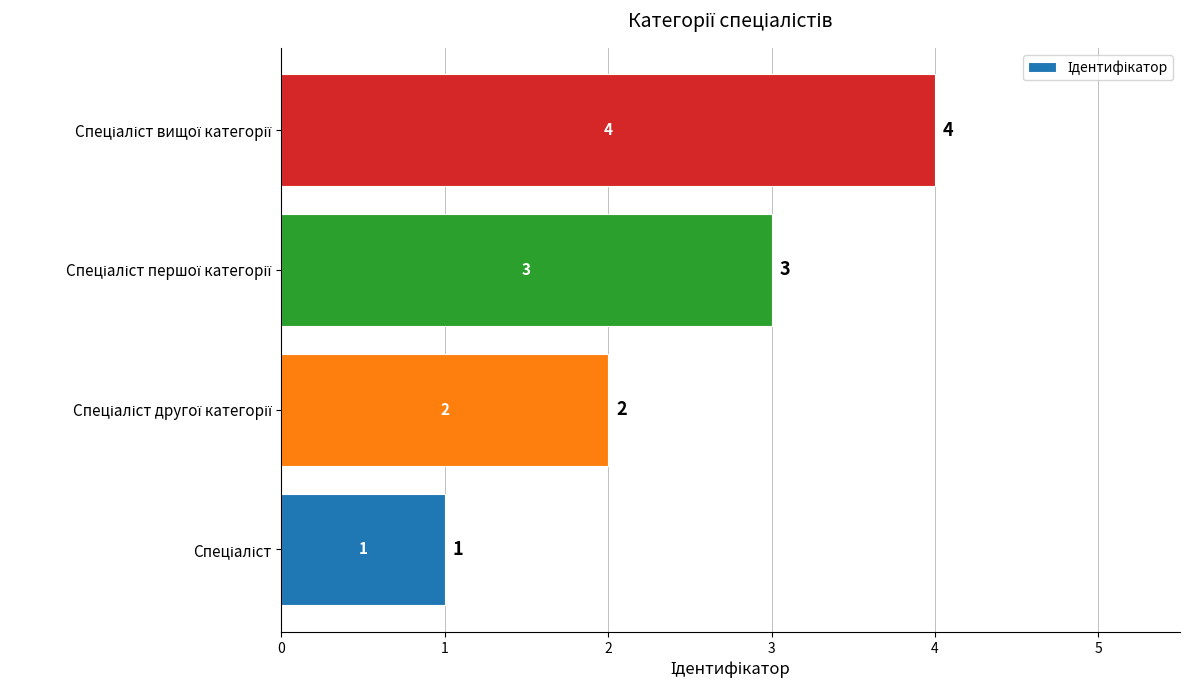

How many values are between 2 and 4?

3